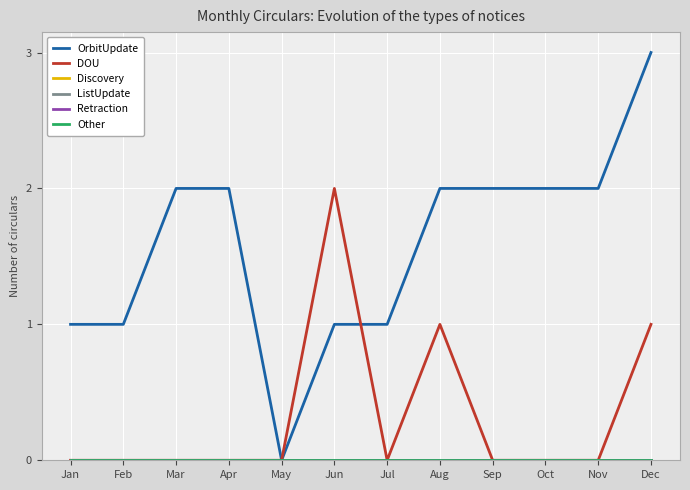

Which category has the highest value across all series?

Dec